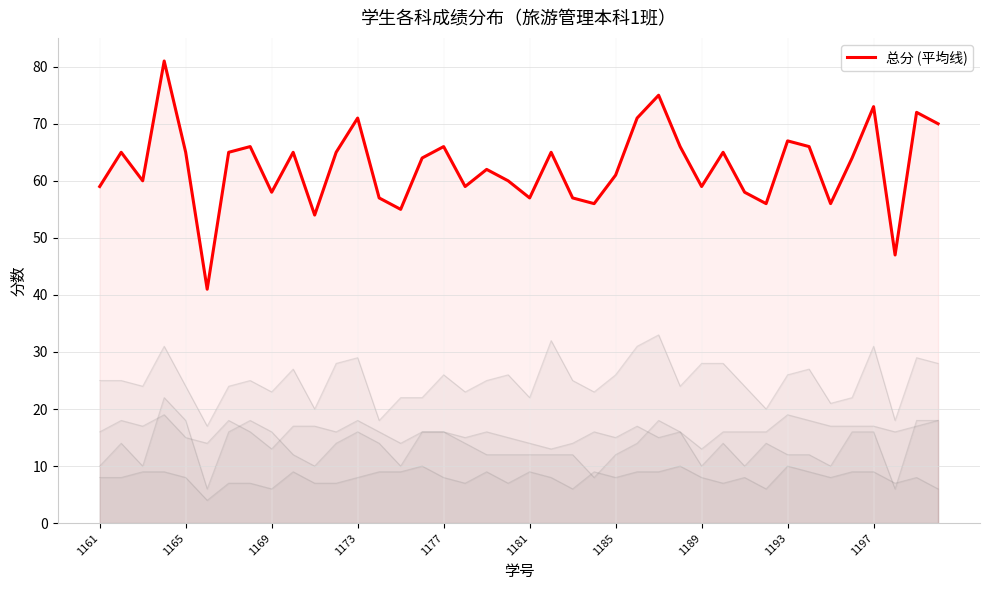

The value at 14 is 30. True or false?

False